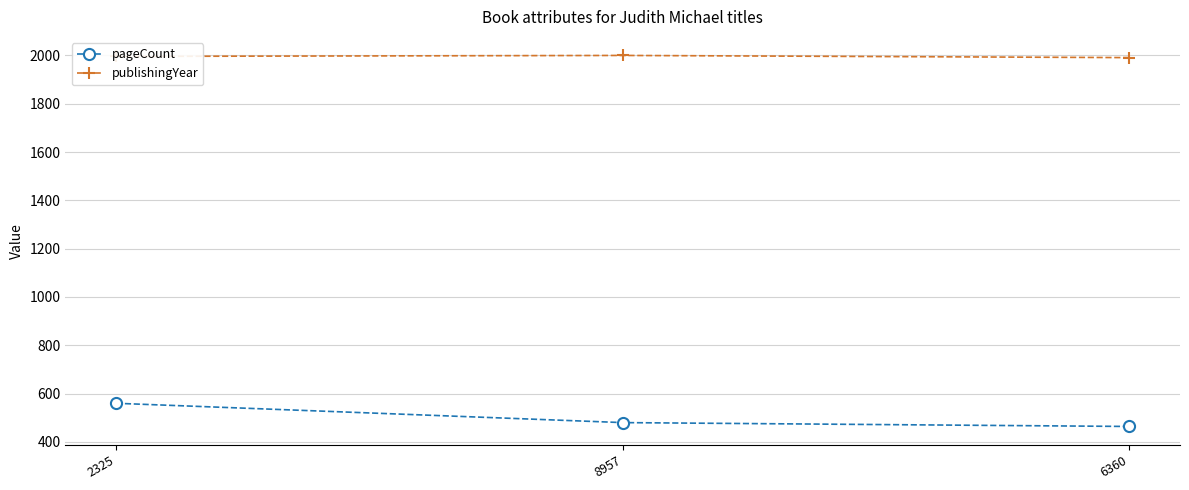

What is the total value across all series at 2325?

2556